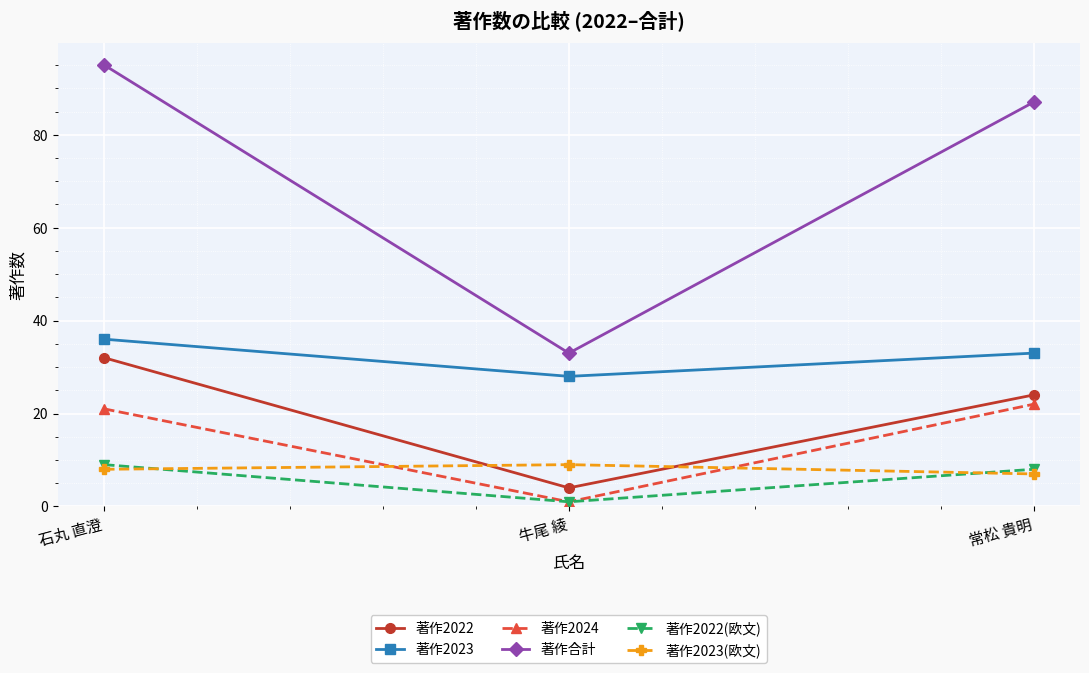

At which label is 著作合計 closest to 64?

常松 貴明